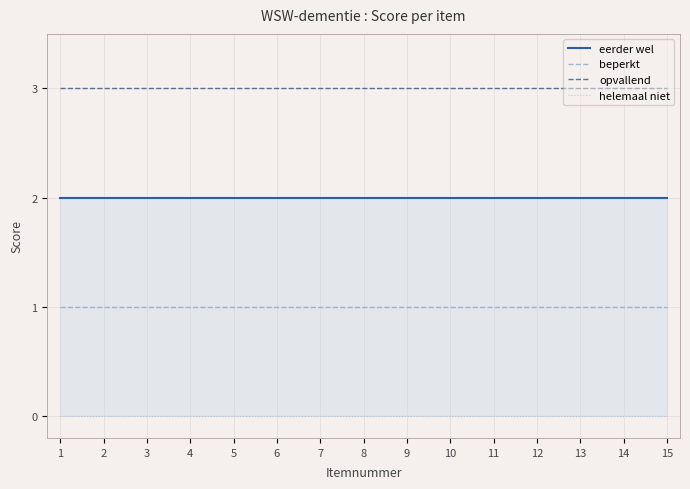

What is the lowest value of the opvallend series?

3.0